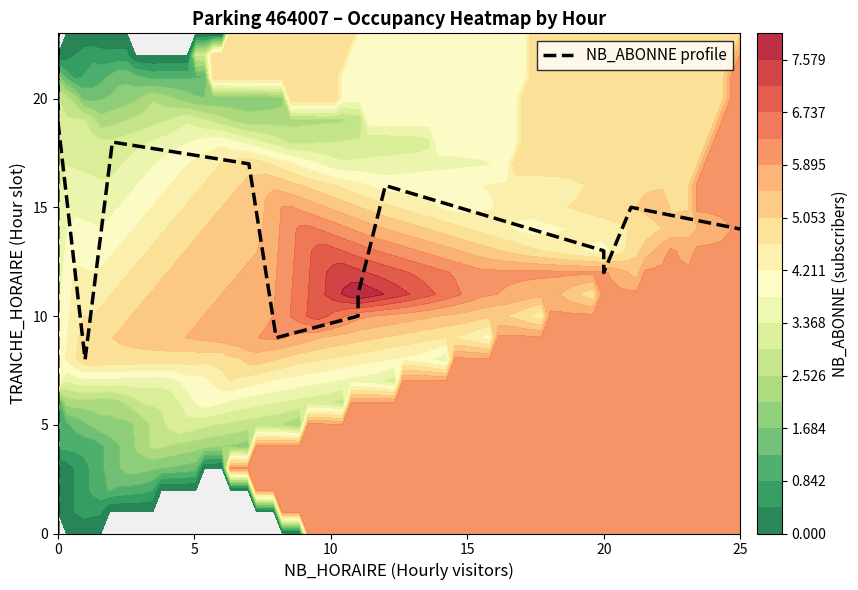

How many categories are shown in the chart?

24